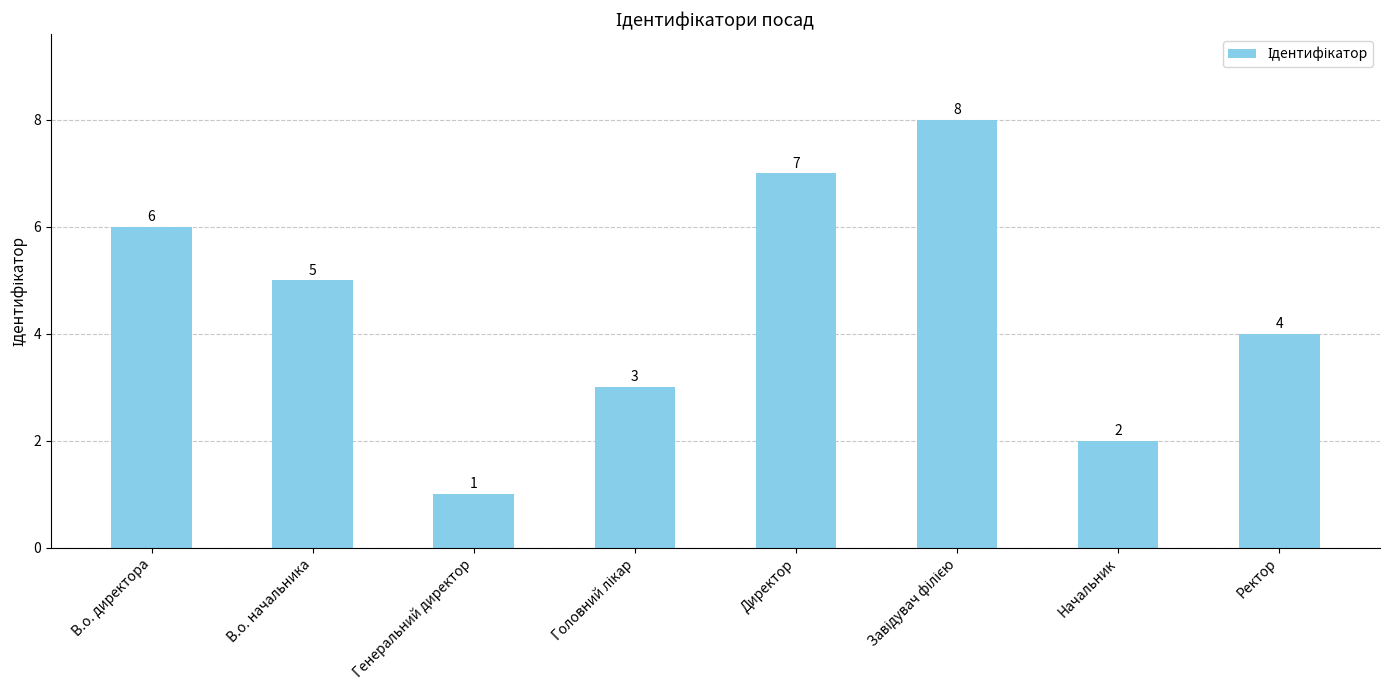

Which category has the lowest value across all series?

Генеральний директор